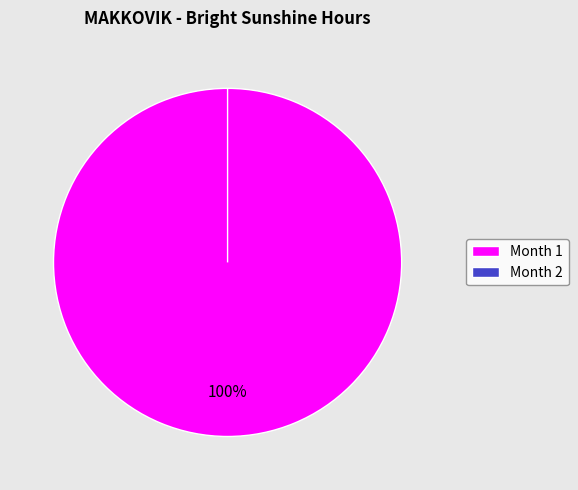

What is the smallest slice in the pie chart?

Month 2